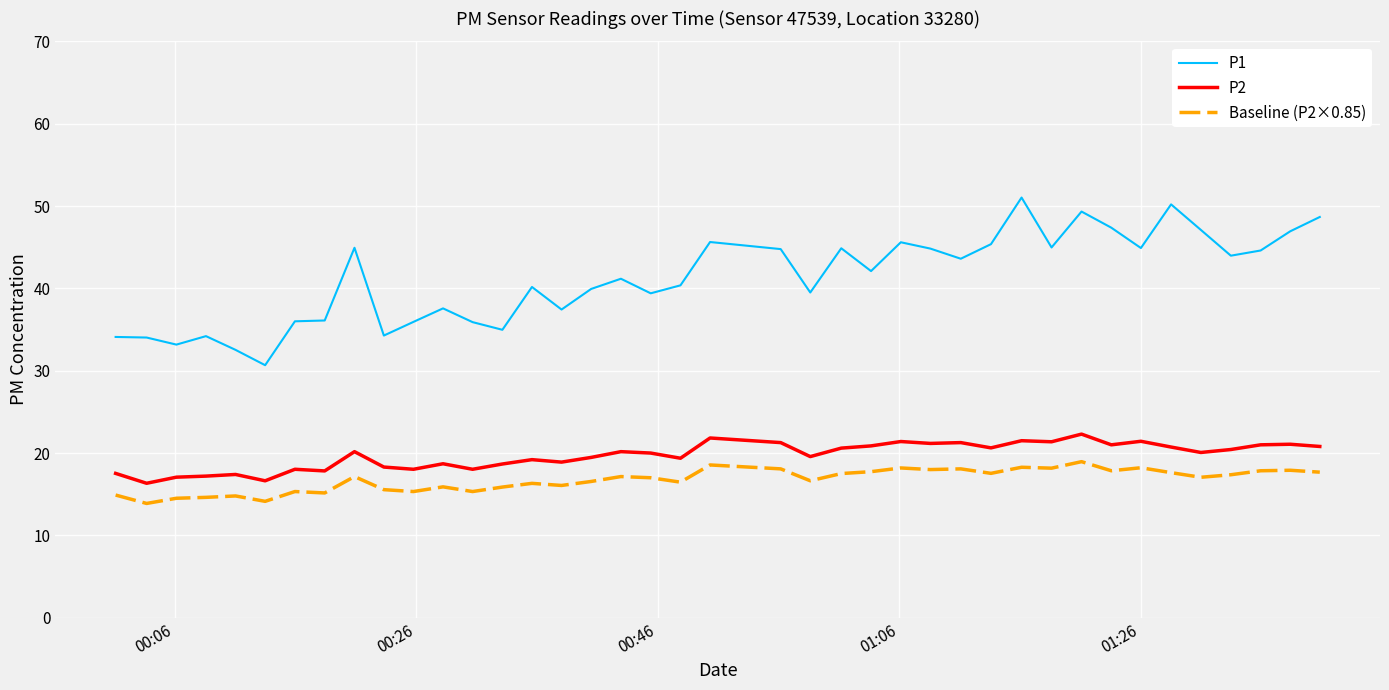

Which series has the widest spread of values?

P1